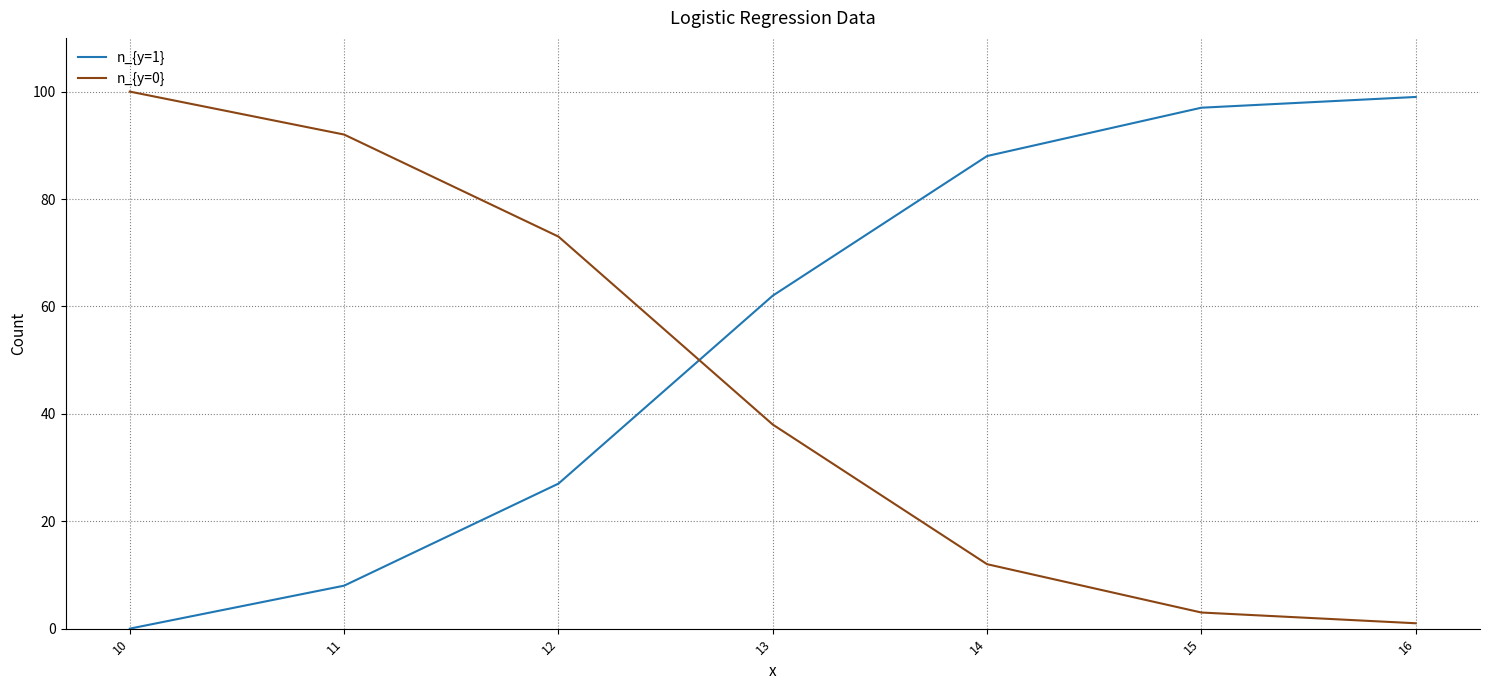

Is it true that n_{y=1} equals 8 at 11?

True